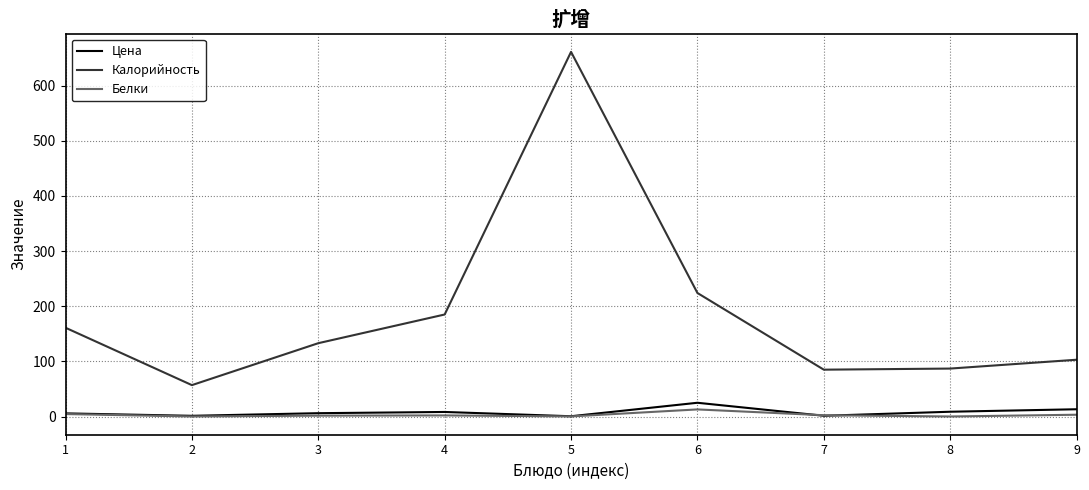

Rank the series by their maximum value, from lowest to highest.

Белки, Цена, Калорийность